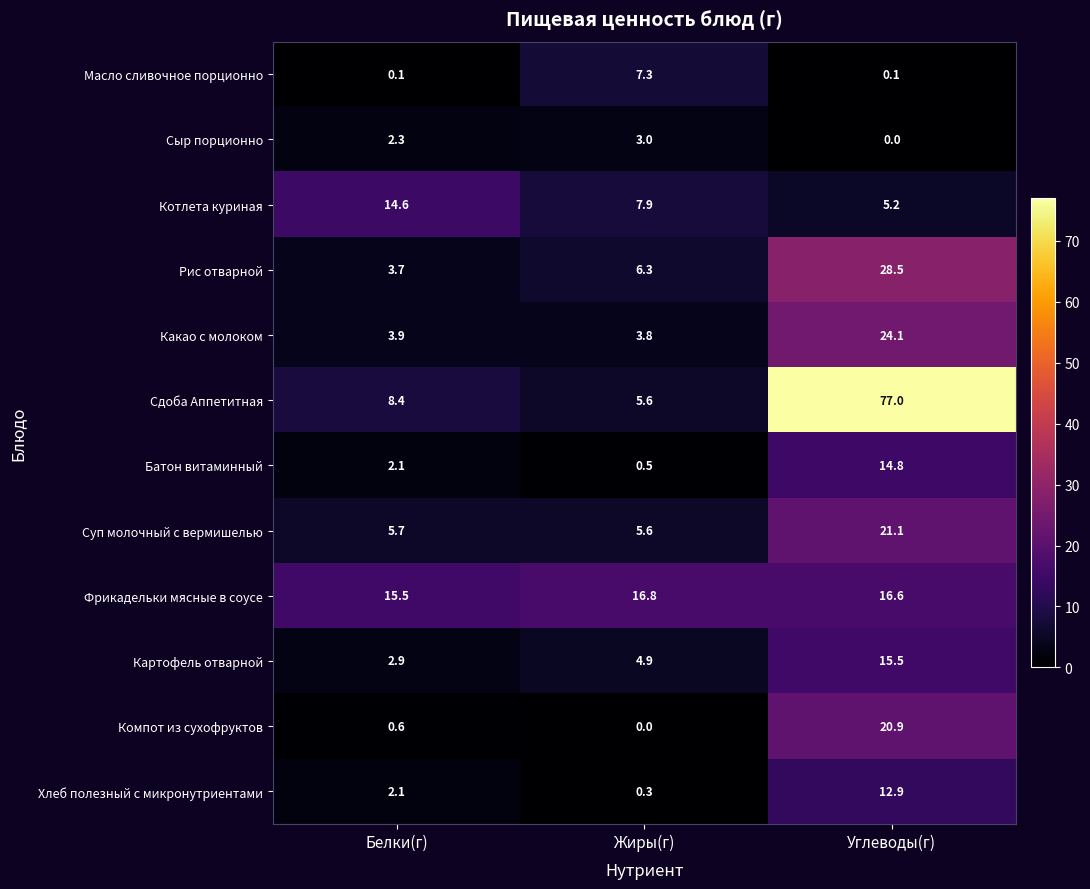

What is the sum of all Сдоба Аппетитная values?

91.0